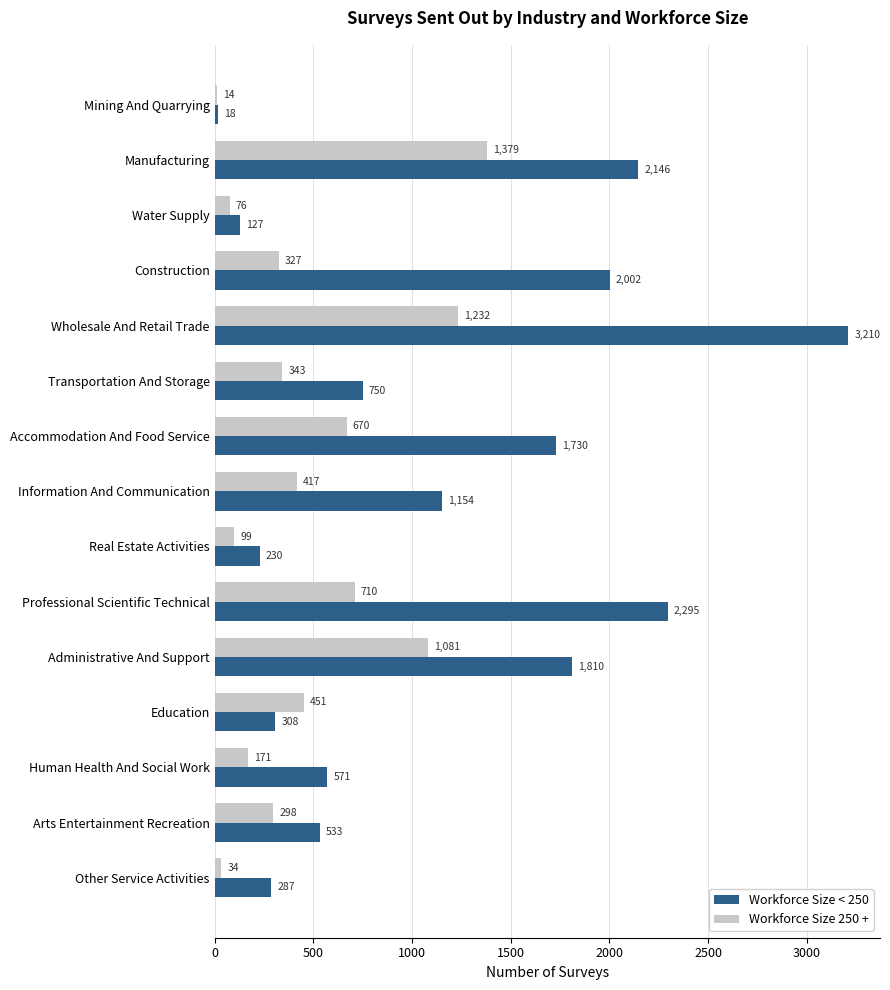

The value of Workforce Size 250 + at Mining And Quarrying is 14. True or false?

True